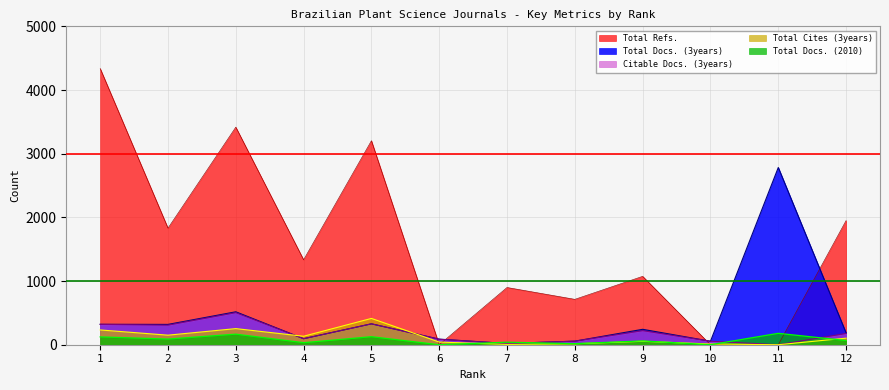

At which category is the sum across all series the highest?

1